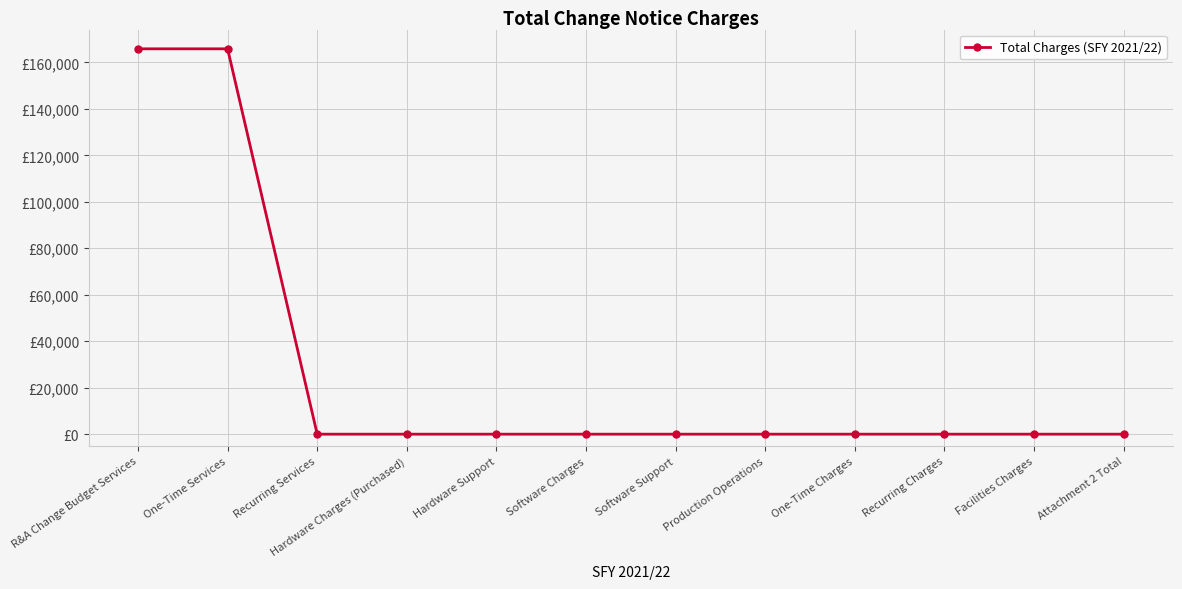

How many lines are shown in the chart?

1